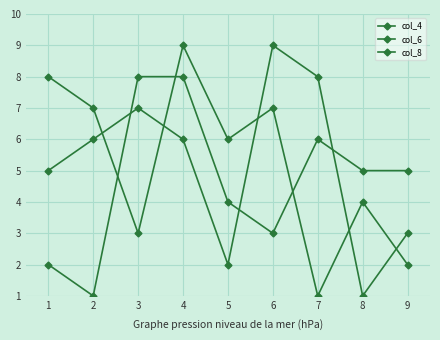

At 3, list the series in order from largest to smallest.

col_6, col_4, col_8